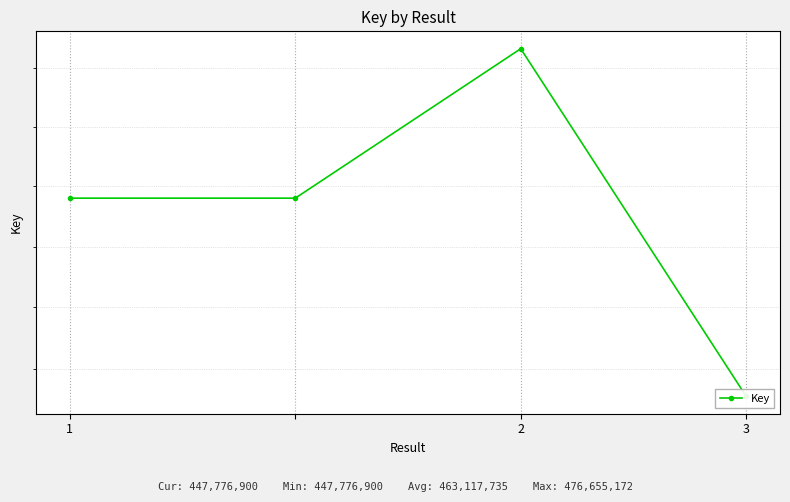

Read the value at 3.

447776900